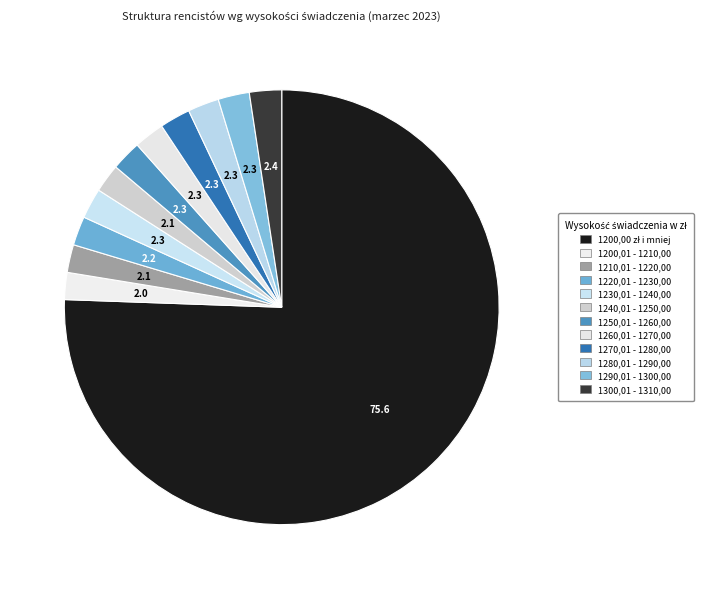

What is the total percentage of 1260,01 - 1270,00 and 1240,01 - 1250,00?

4.4%